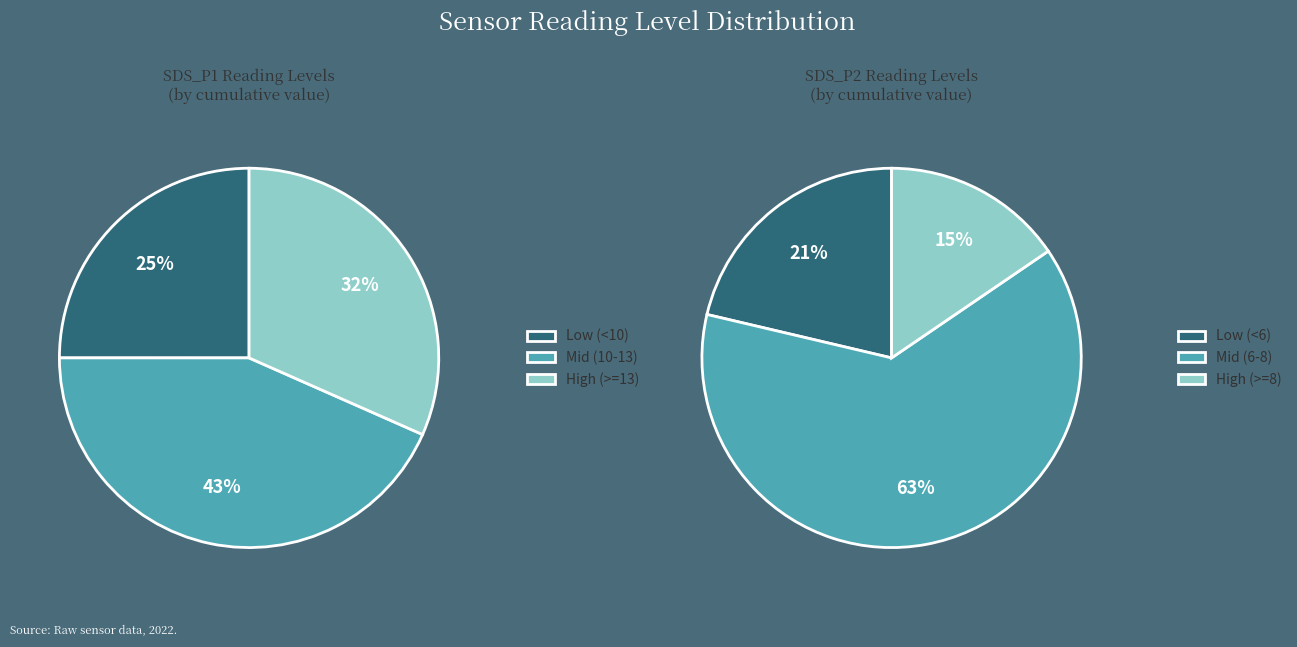

Between 18 and 33, which is larger?

33